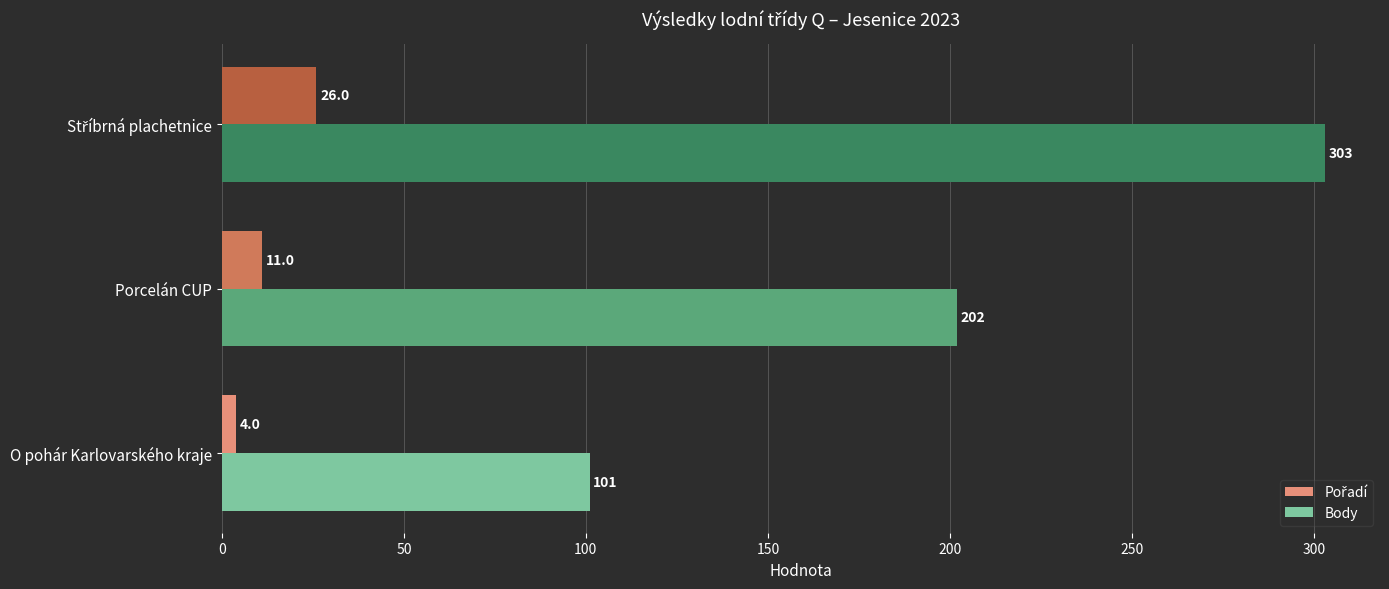

At which category does the chart reach its minimum across all series?

O pohár Karlovarského kraje